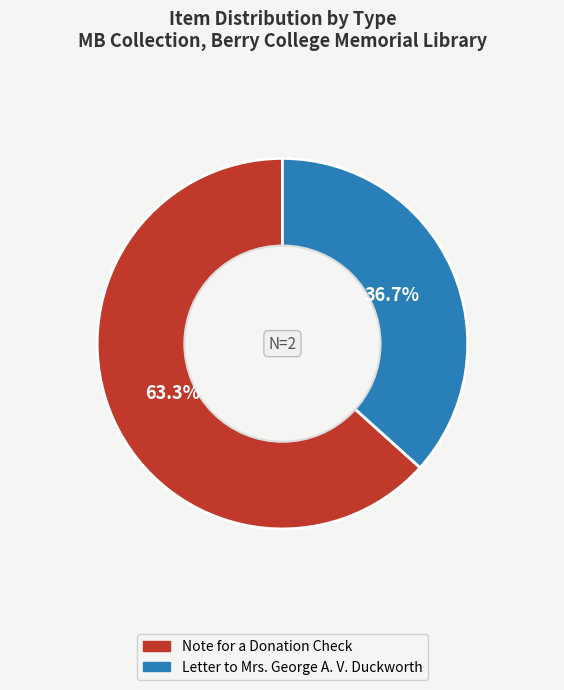

To the nearest percent, what is the difference between the Letter to Mrs. George A. V. Duckworth and Note for a Donation Check slice percentages?

27%